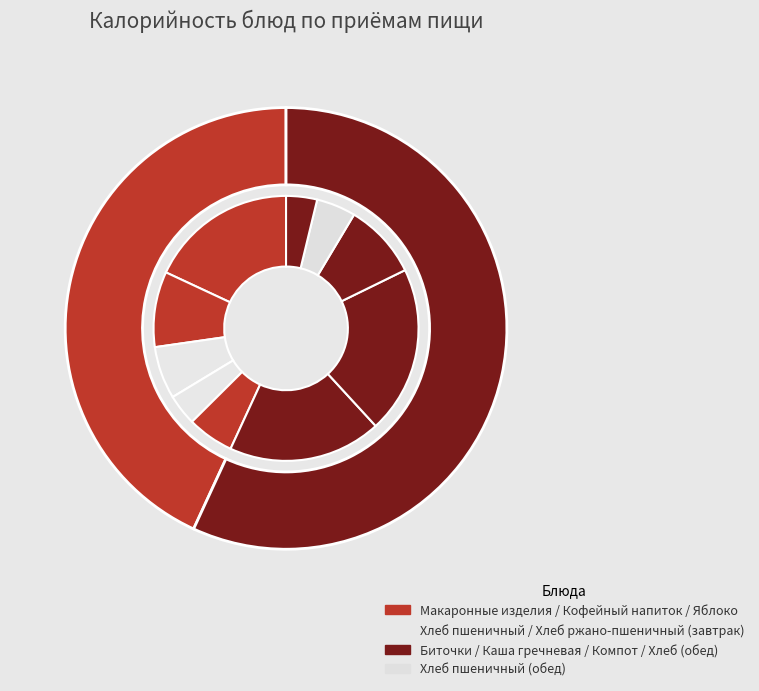

How many slices are in this pie chart?

10